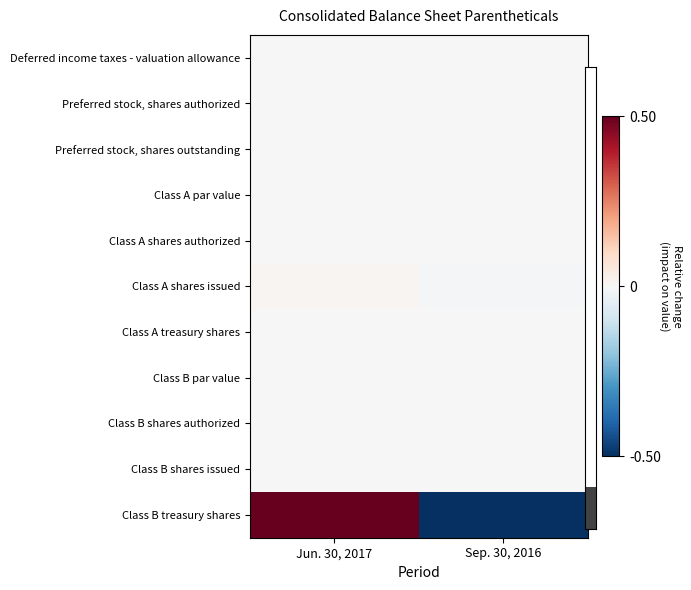

How many categories are shown in the chart?

2